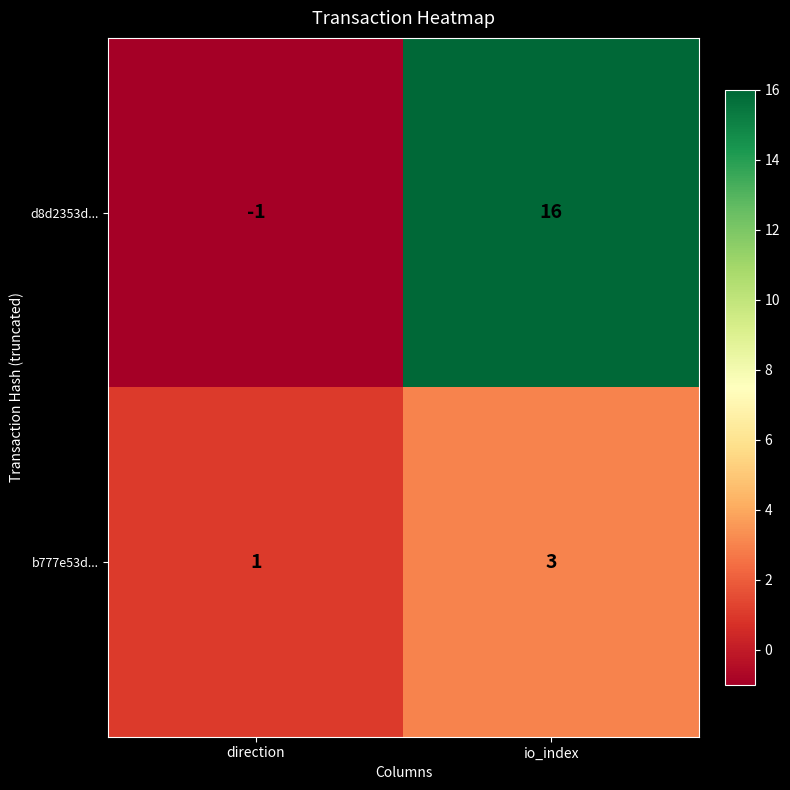

True or false: b777e53d... has a value of 3 at io_index.

True